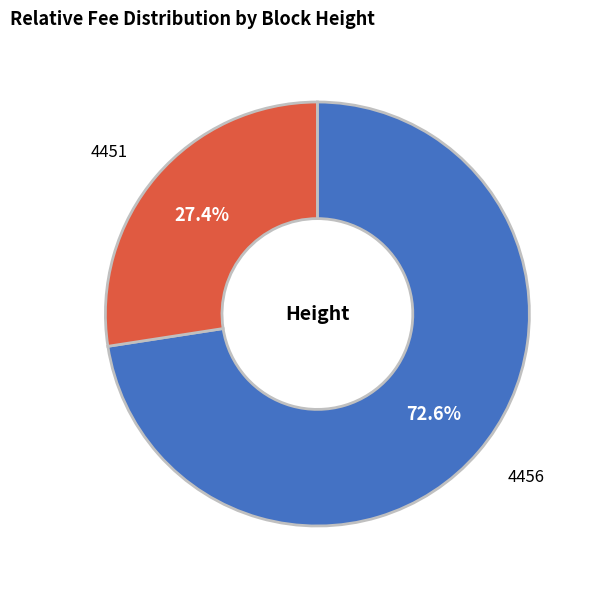

Is 4451 the majority of the pie?

No